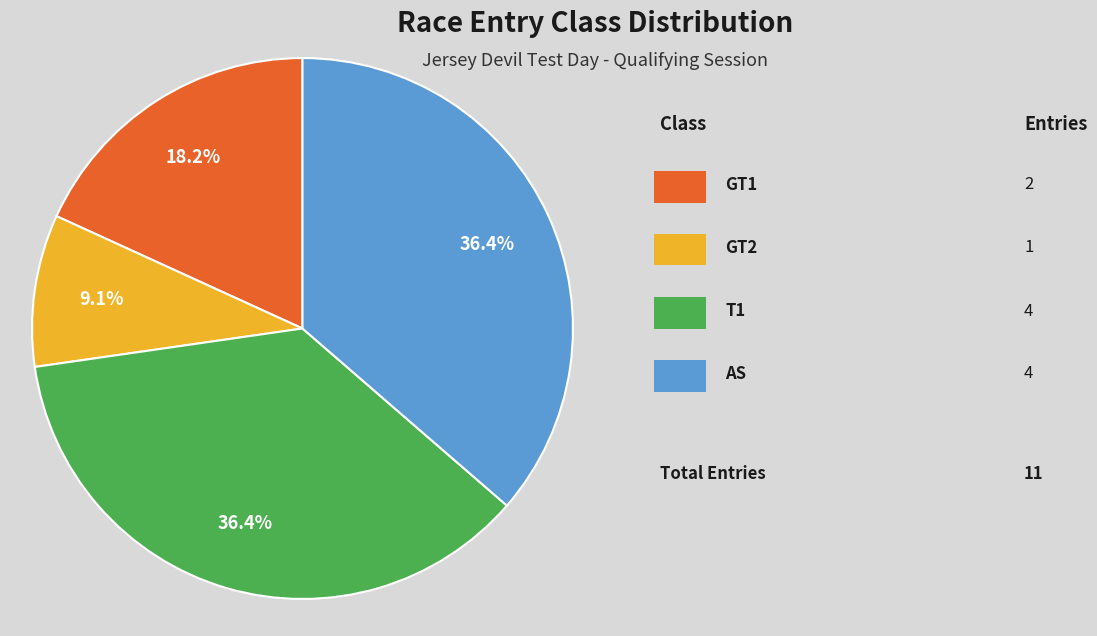

Is there any slice that represents more than half of the pie?

No